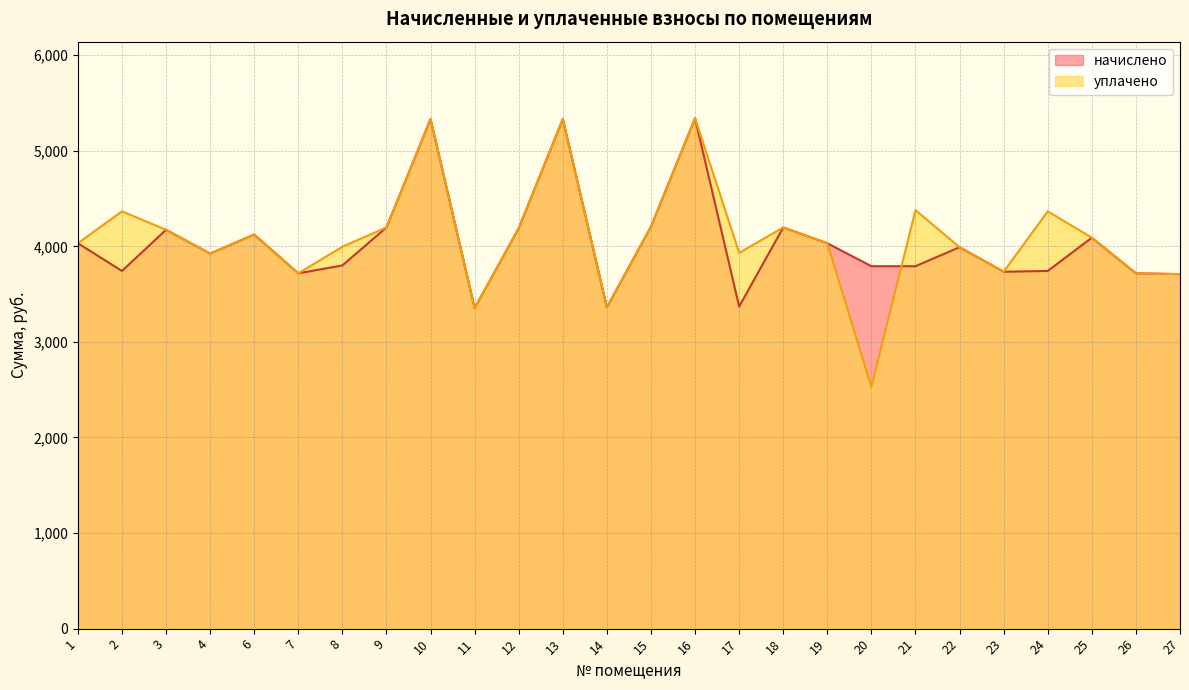

Where is the first local maximum for уплачено?

2